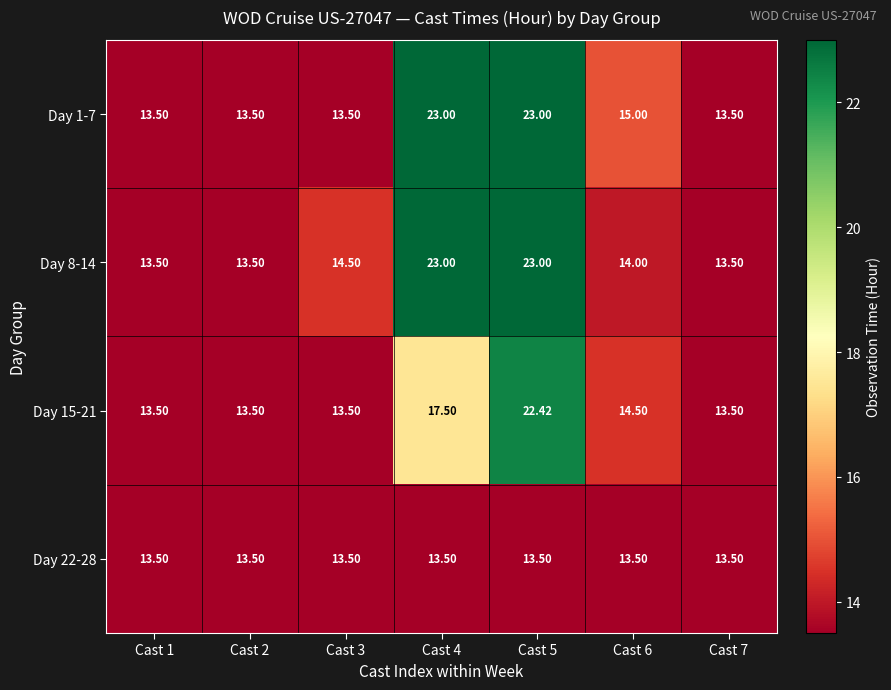

Is the value of Day 1-7 at Cast 7 greater than the value of Day 15-21 at Cast 4?

No